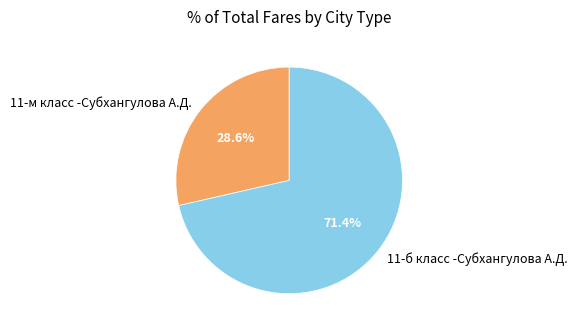

Count the number of slices in the pie.

2